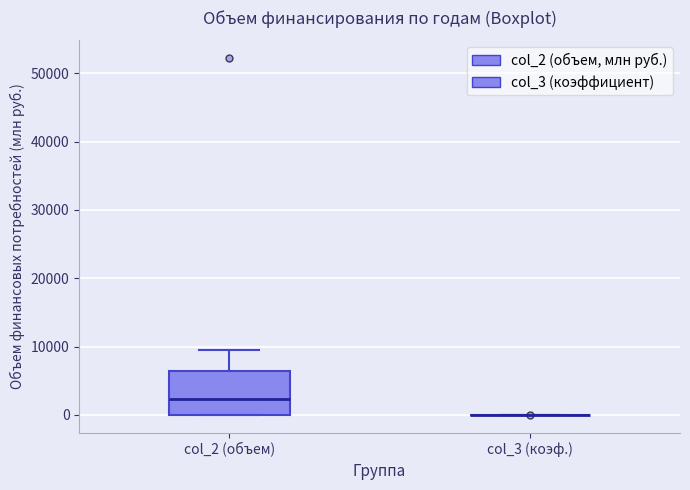

Reading left to right, read every box against the y-axis: the position of its median line, the range the box covers, and the ends of its whiskers. The values are not printed on the chart, so give them approximately, as read against the axis.

col_2 (объем): median 2000, box 0 to 6000, whiskers 0 to 9000
col_3 (коэф.): box collapsed to a line at 0, whiskers 0 to 0